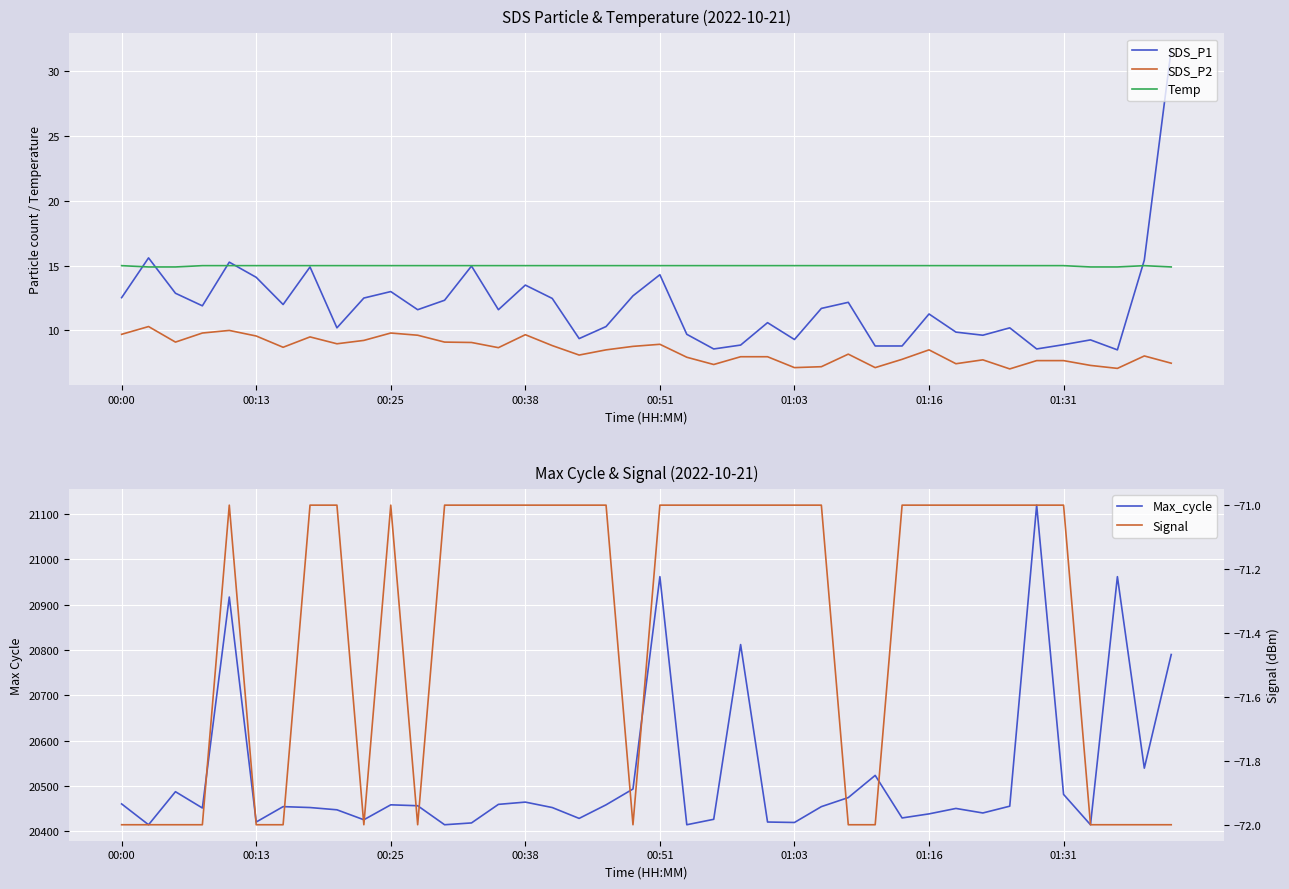

How many lines are shown in the chart?

5